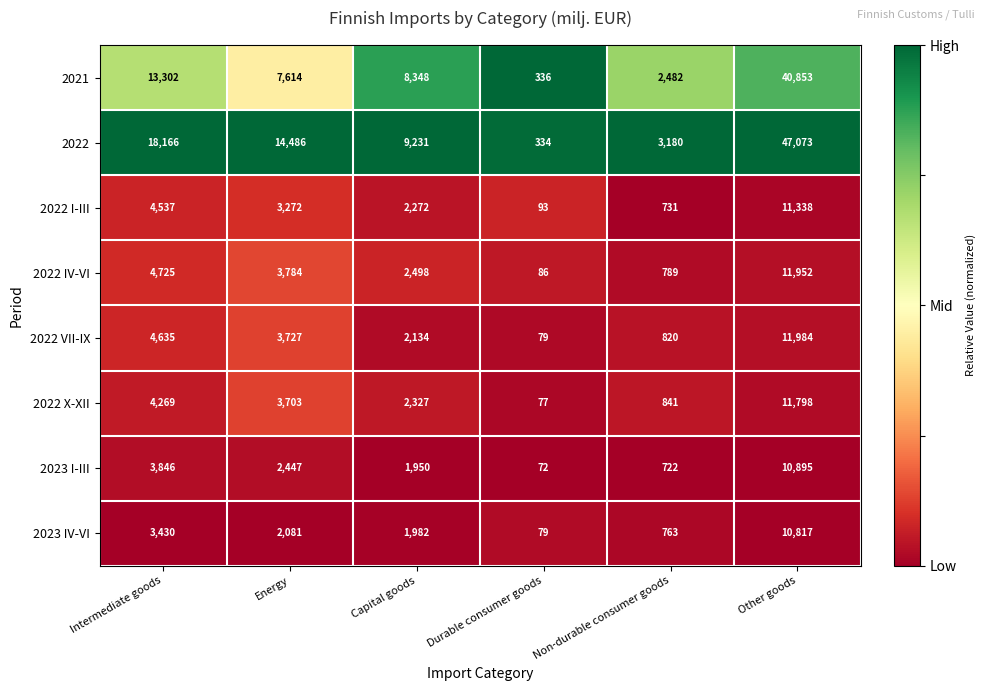

What is the maximum value shown in the chart?

47073